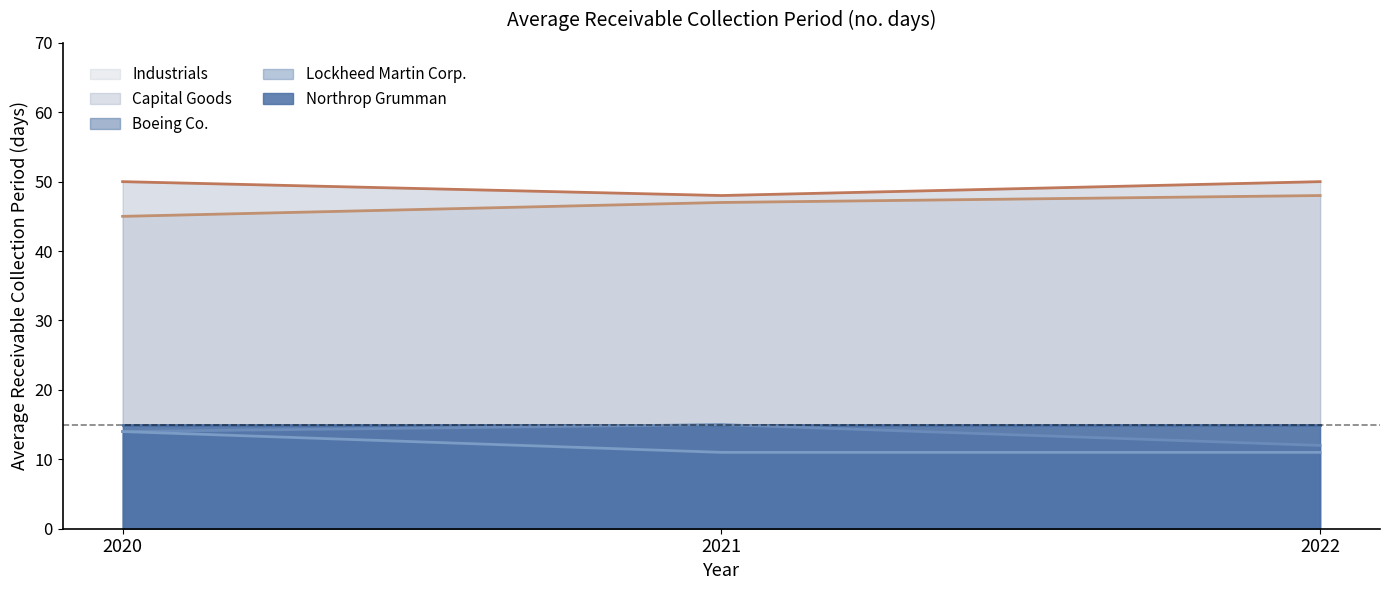

Reading left to right, extract all data points from this chart.

Boeing Co.: 2020=14	2021=15	2022=12
Lockheed Martin Corp.: 2020=14	2021=11	2022=11
Capital Goods: 2020=50	2021=48	2022=50
Industrials: 2020=45	2021=47	2022=48